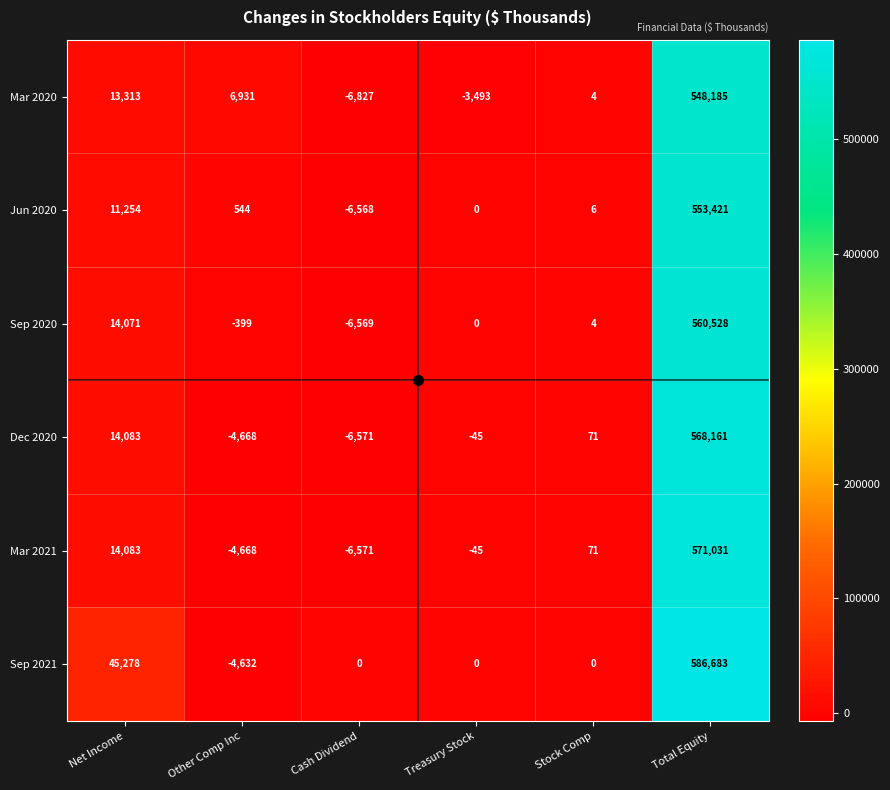

What is the sum of all Mar 2021 values?

573901